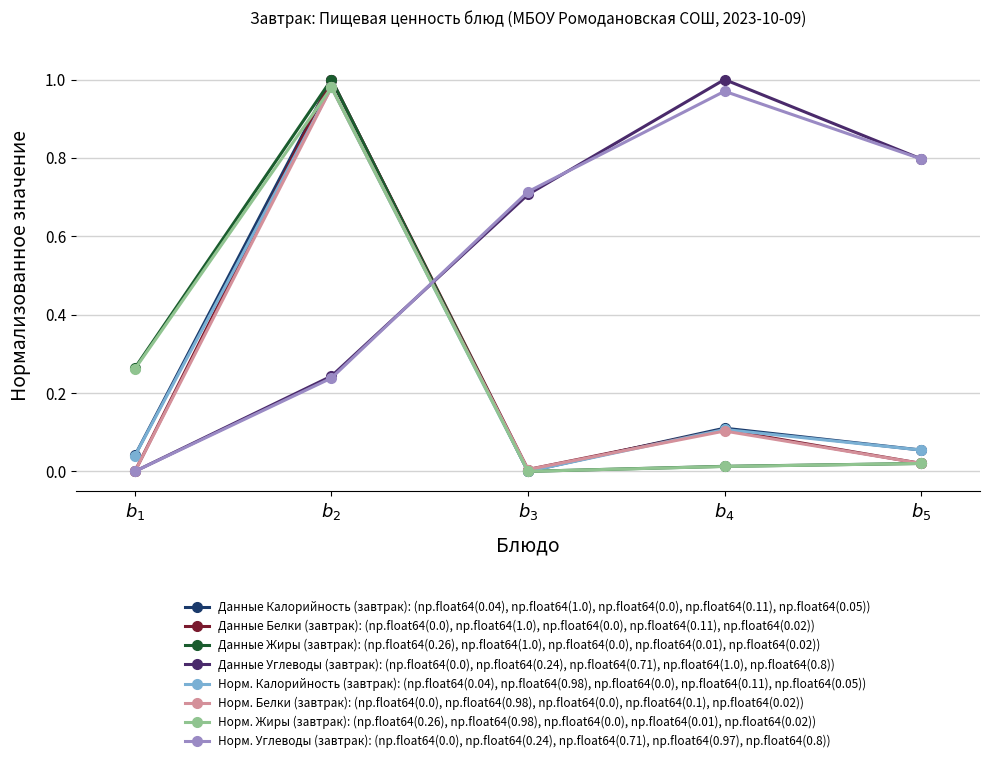

True or false: Данные Углеводы (завтрак): (np.float64(0.0), np.float64(0.24), np.float64(0.71), np.float64(1.0), np.float64(0.8)) has more than 2 interior local peaks.

False